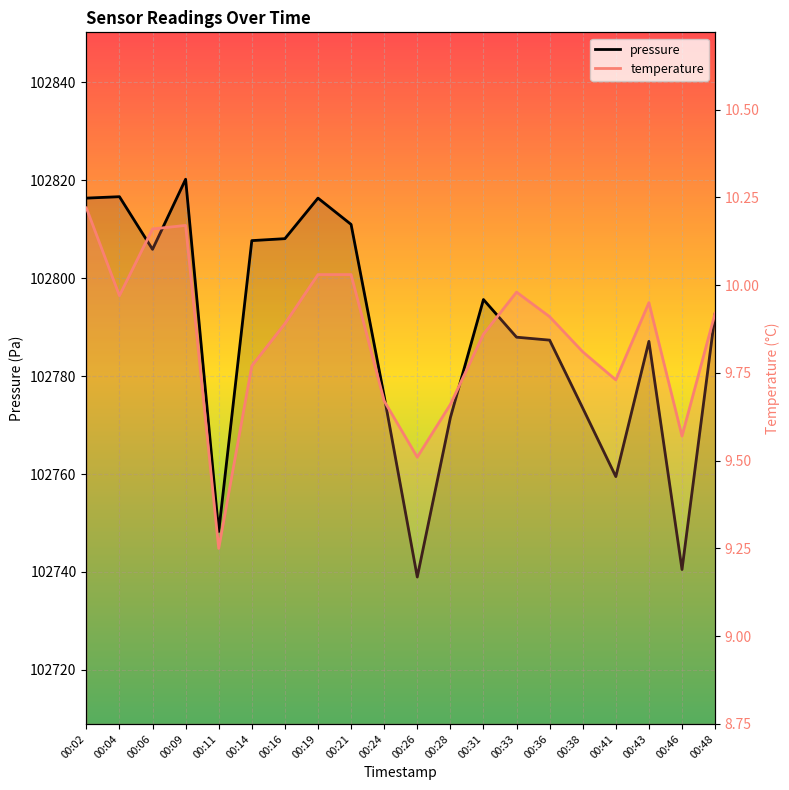

Does the chart display data point markers on the line(s)?

No